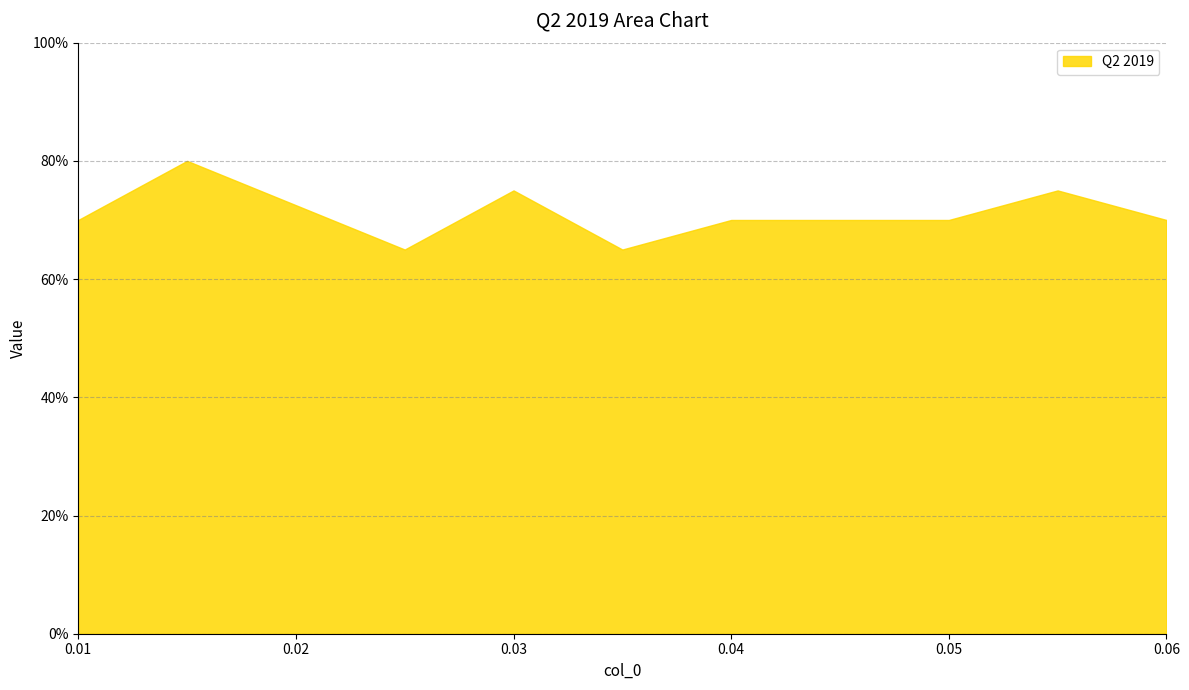

True or false: there are more than 1 points higher than both neighbors.

True